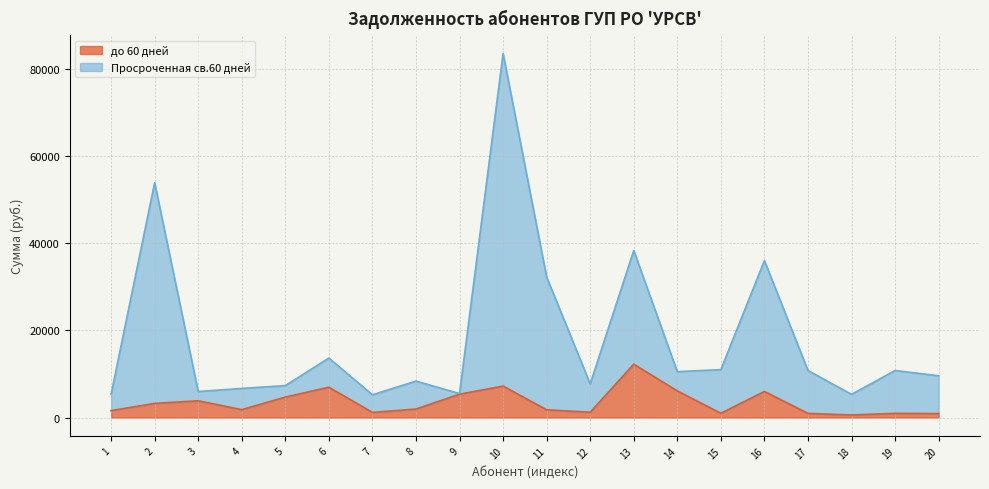

What is the sum of all Просроченная св.60 дней values?

367472.4